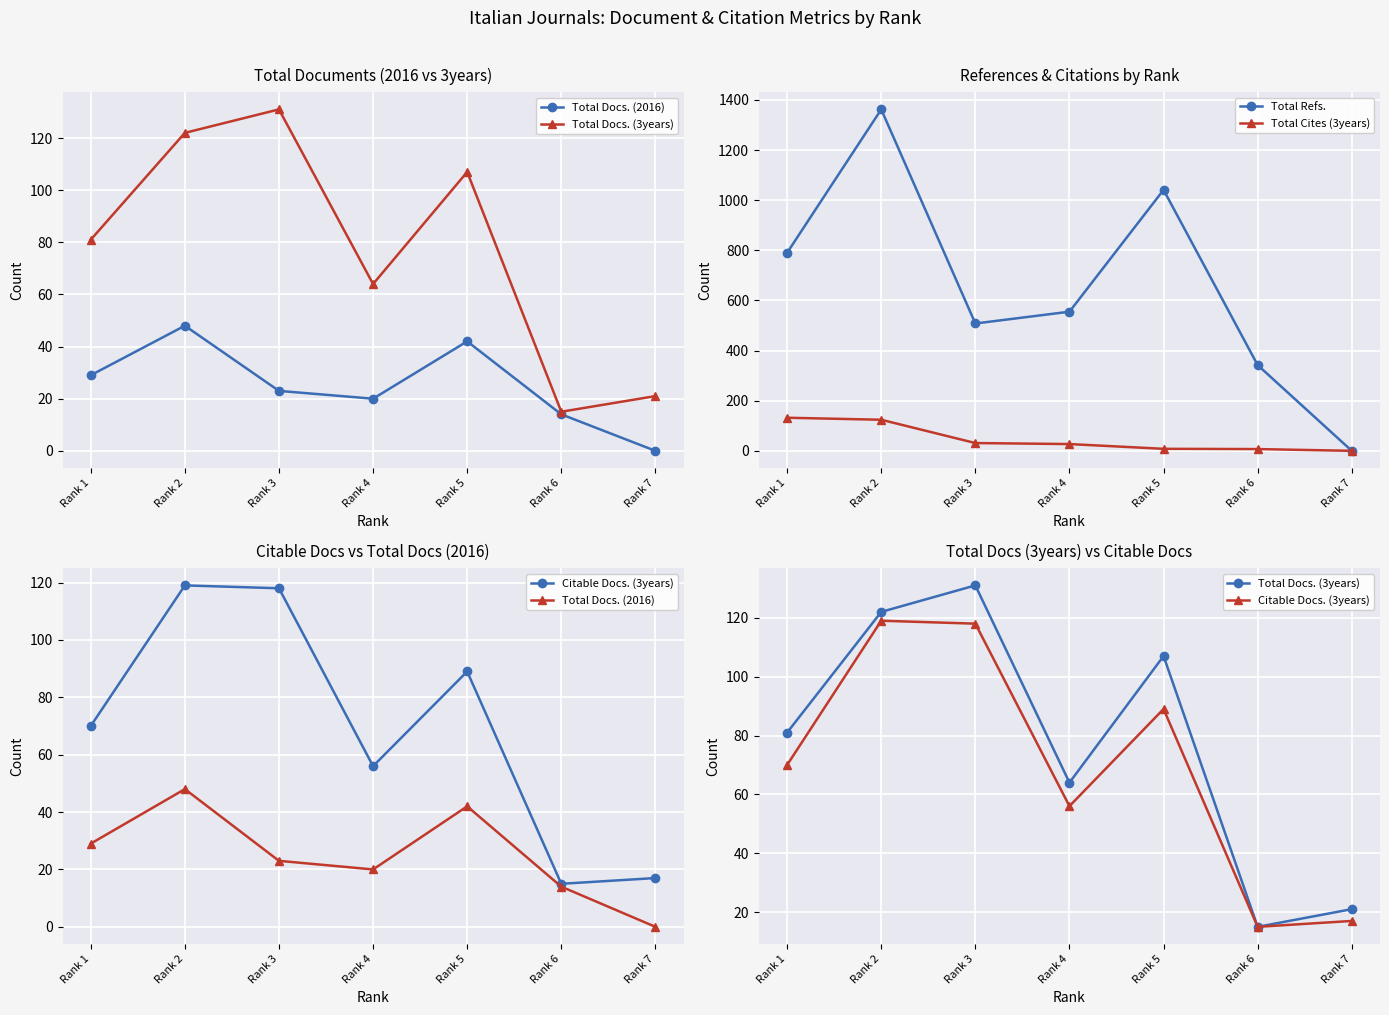

True or false: Total Docs. (3years) has a value of 32 at Rank 1.

False